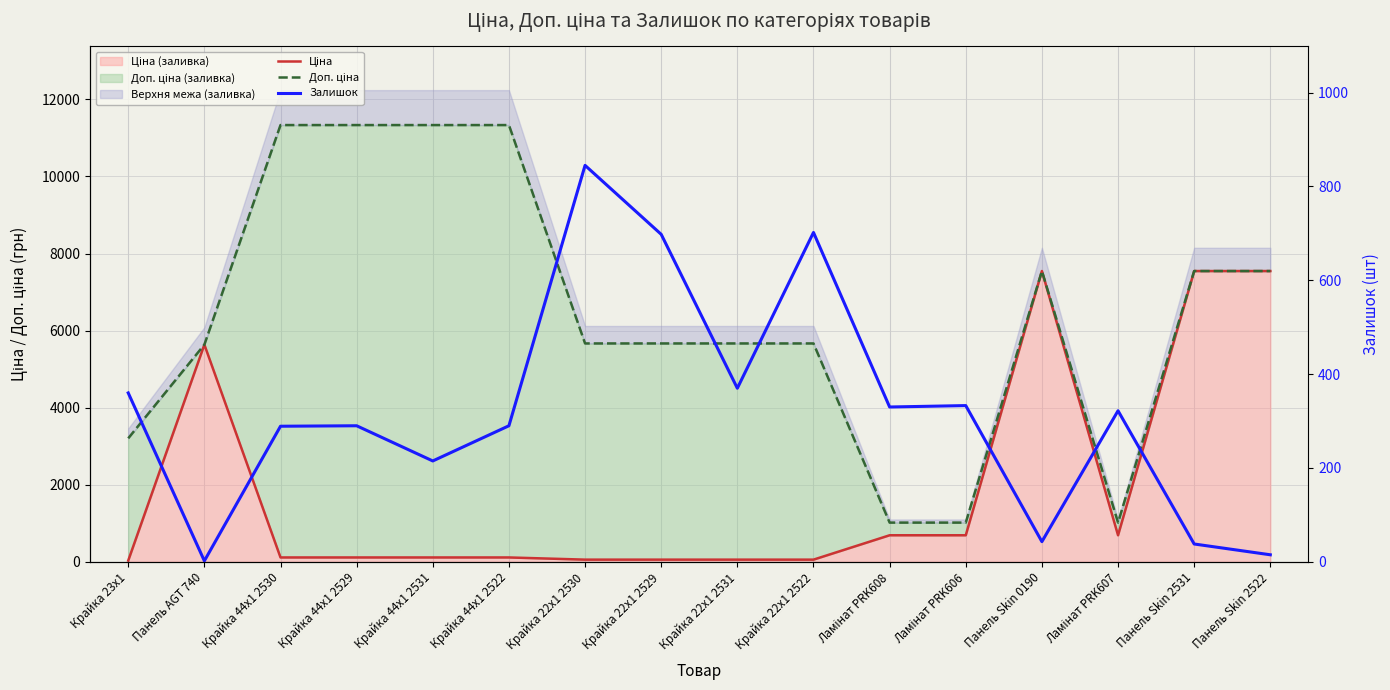

The Ціна series shows 113.3 at Крайка 44x1 2522. True or false?

True